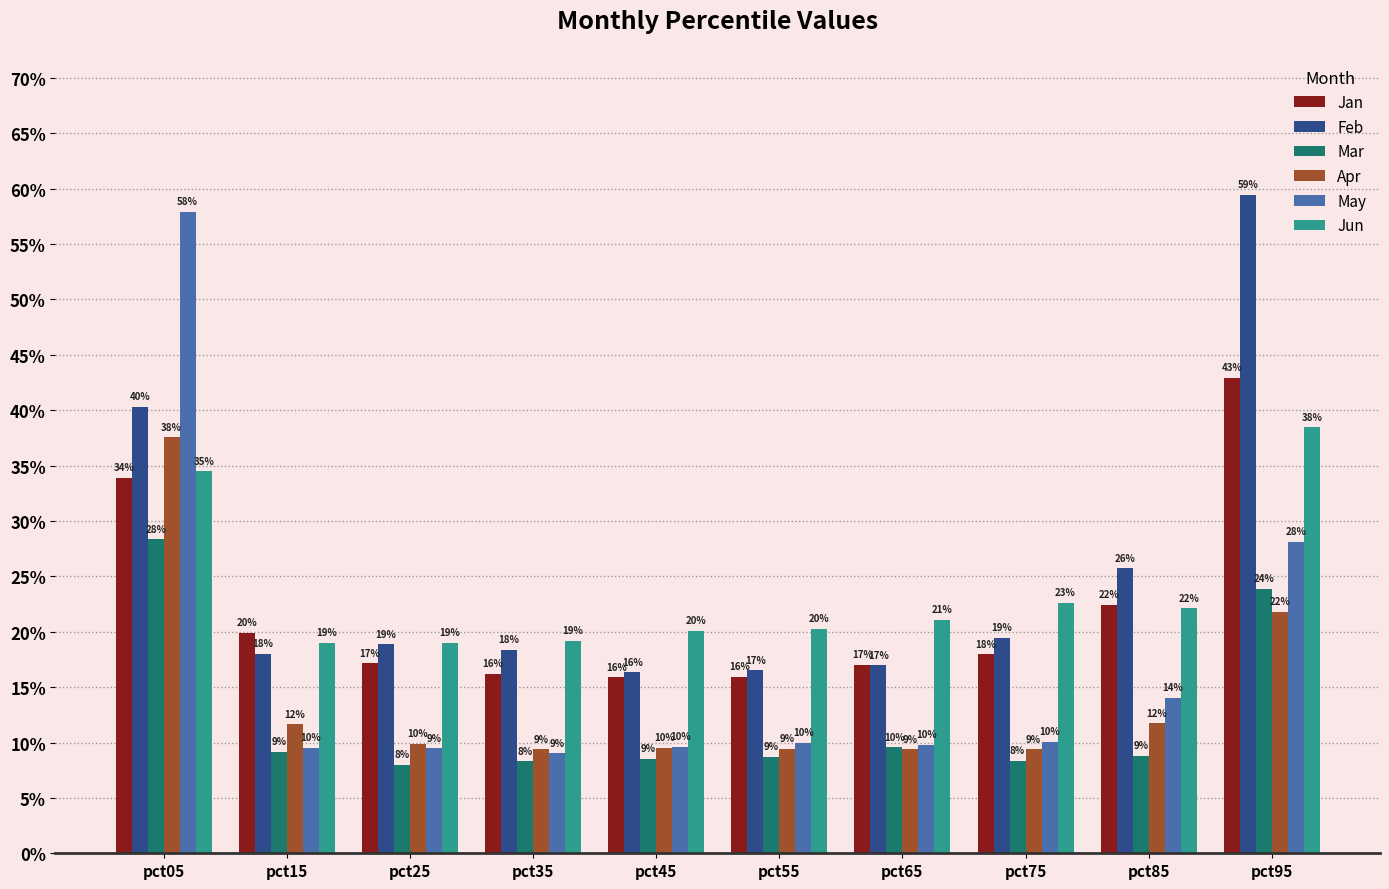

What are all the series names shown in the legend?

Jan, Feb, Mar, Apr, May, Jun